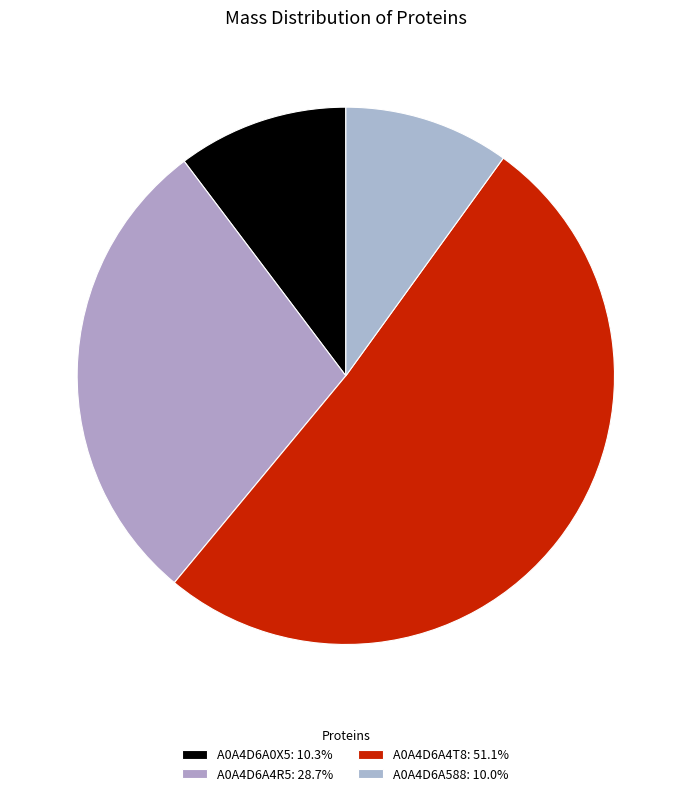

Count the number of slices in the pie.

4